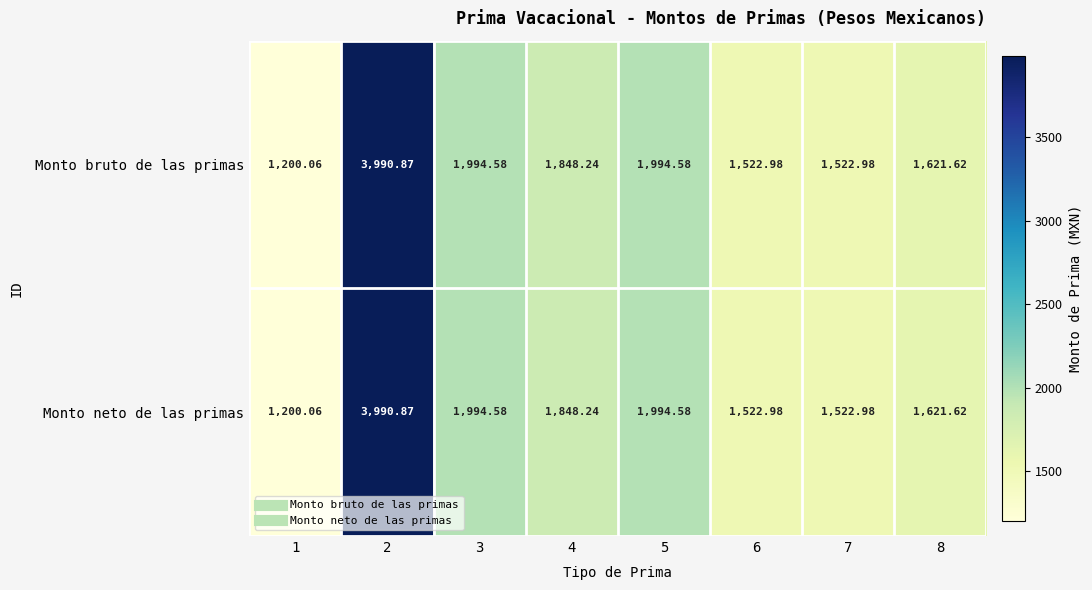

How many values in the Monto neto de las primas series exceed 1848?

4